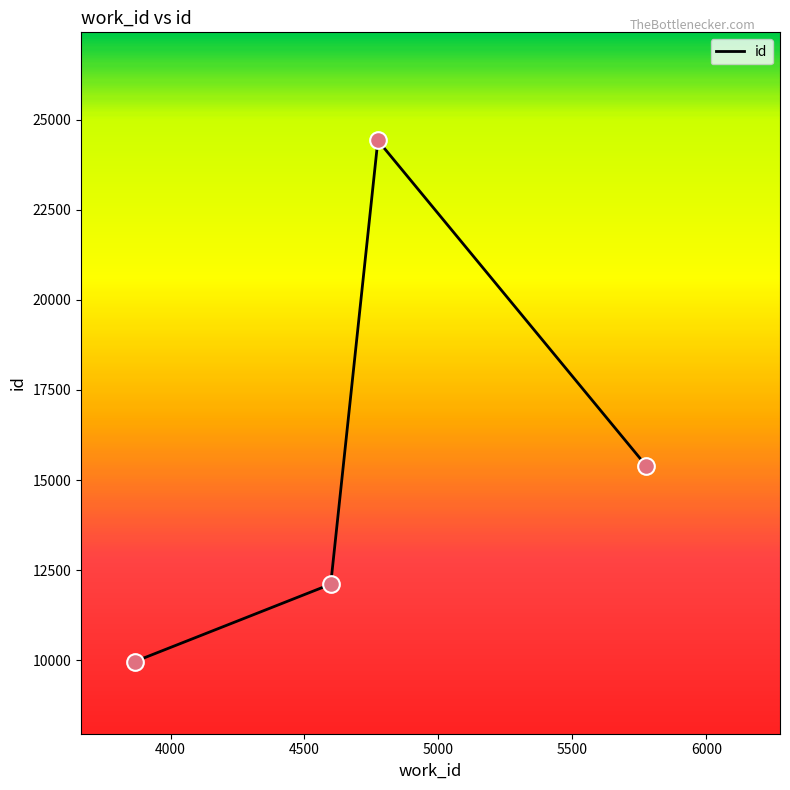

What is the greatest value displayed?

24420